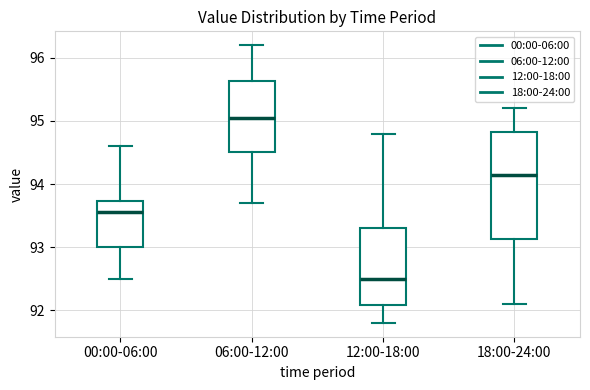

Reading left to right, transcribe this box plot: for each box, give where its median line is, the range the box spans, and where its two whiskers end, as read against the y-axis. The values are not printed on the chart, so give them approximately, as read against the axis.

00:00-06:00: median 93.6, box 93.0 to 93.7, whiskers 92.5 to 94.6
06:00-12:00: median 95.1, box 94.5 to 95.6, whiskers 93.7 to 96.2
12:00-18:00: median 92.5, box 92.1 to 93.3, whiskers 91.8 to 94.8
18:00-24:00: median 94.2, box 93.1 to 94.8, whiskers 92.1 to 95.2